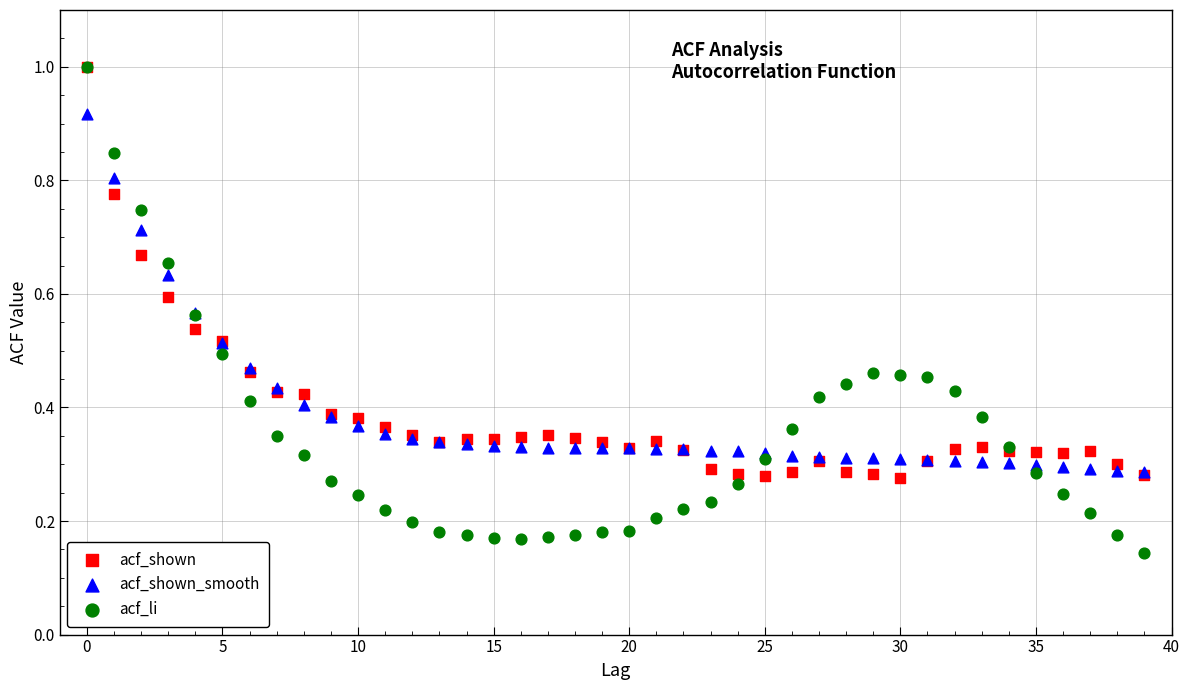

What are all the series names shown in the legend?

acf_shown, acf_shown_smooth, acf_li